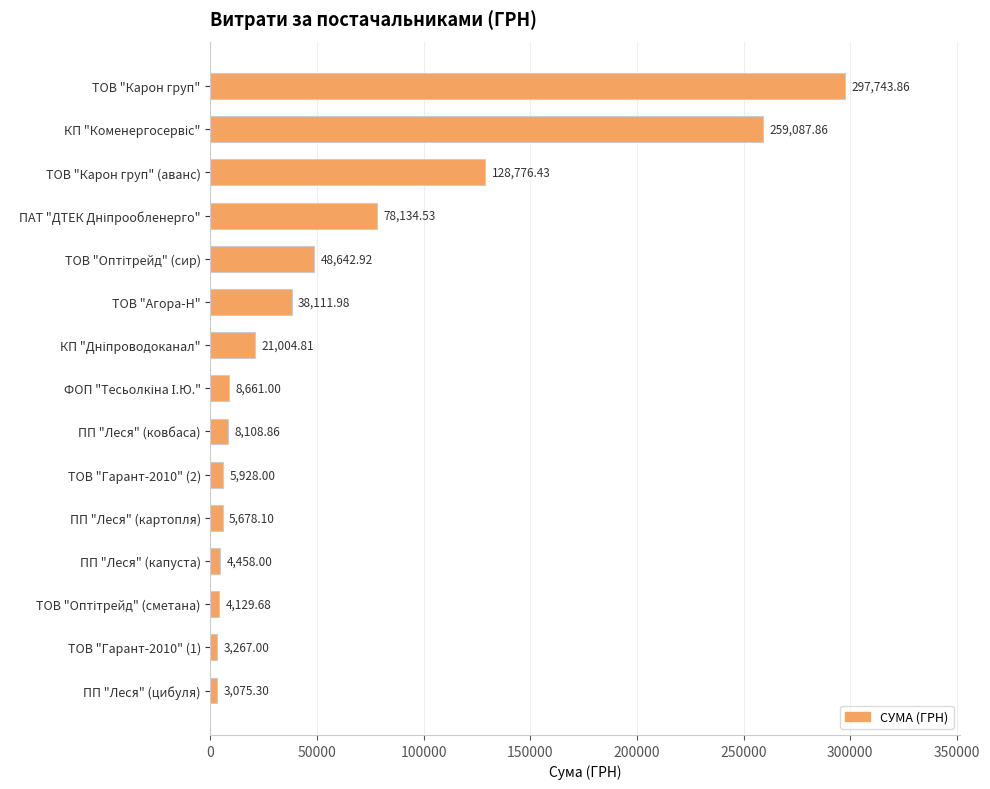

Which category has the highest value across all series?

ТОВ "Карон груп"